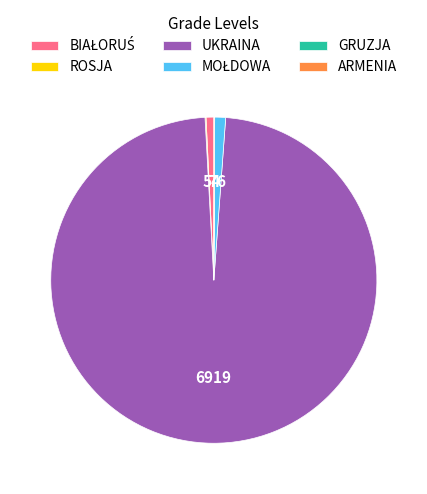

True or false: UKRAINA accounts for 98% of the total.

True